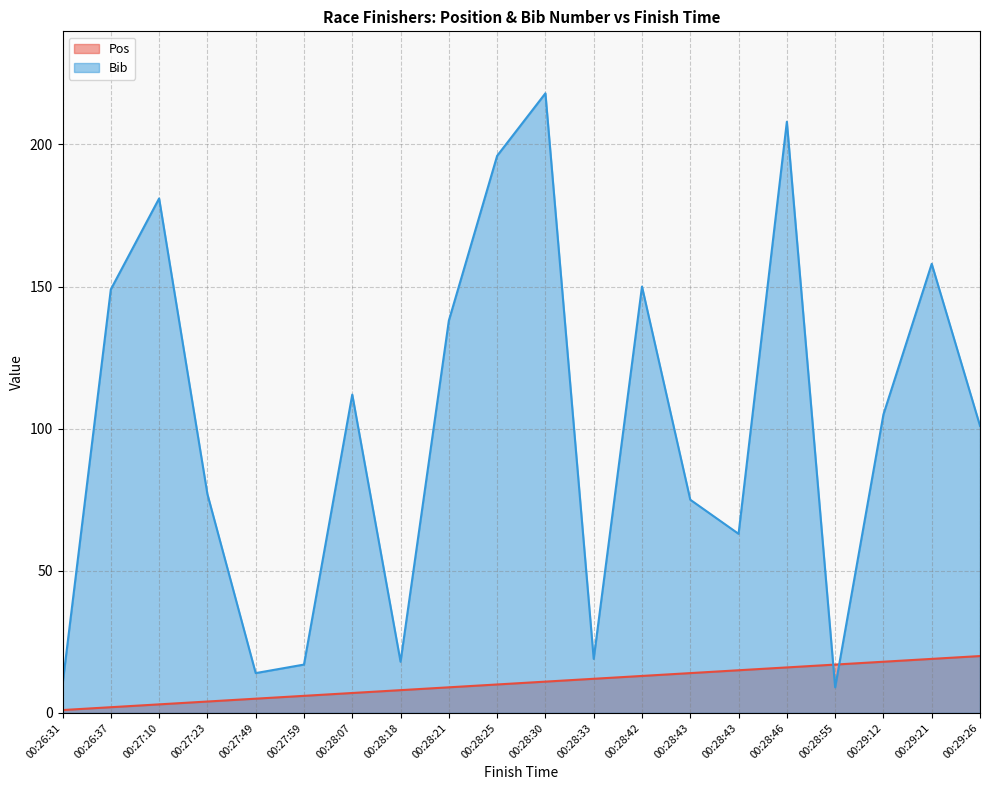

True or false: Pos has a value of 4 at 00:27:23.

True